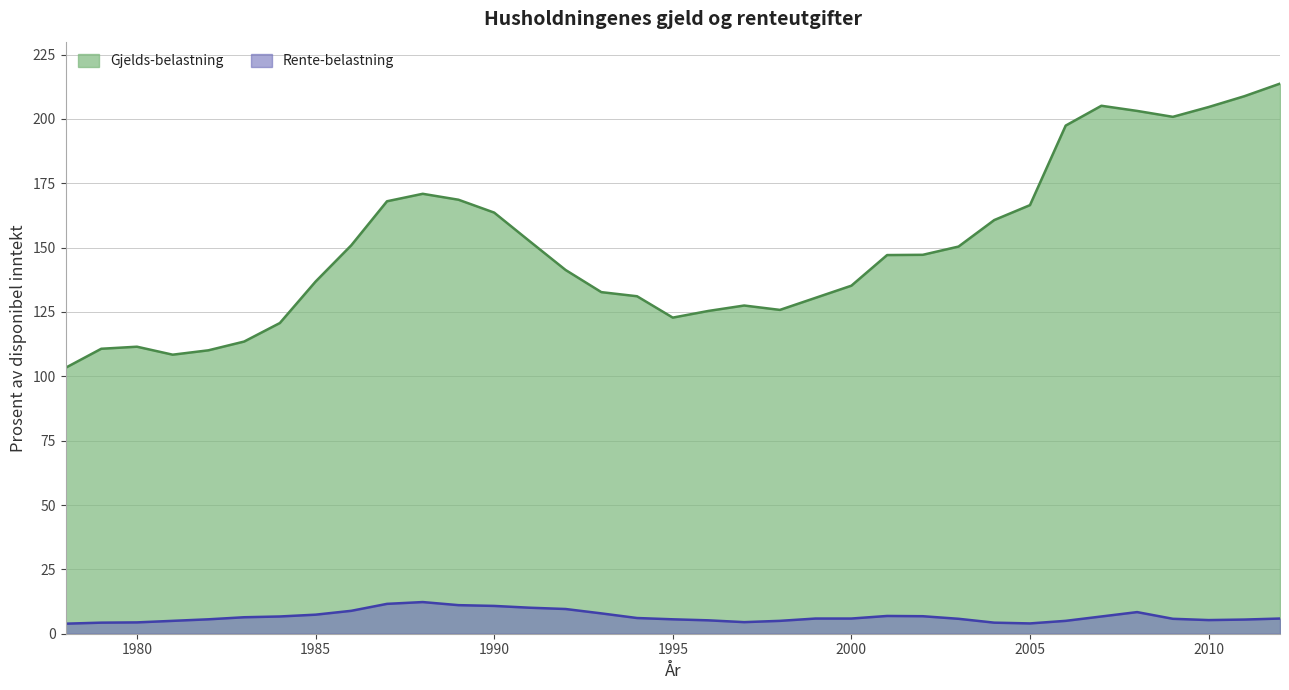

At which label does Rente-belastning reach its peak?

1988